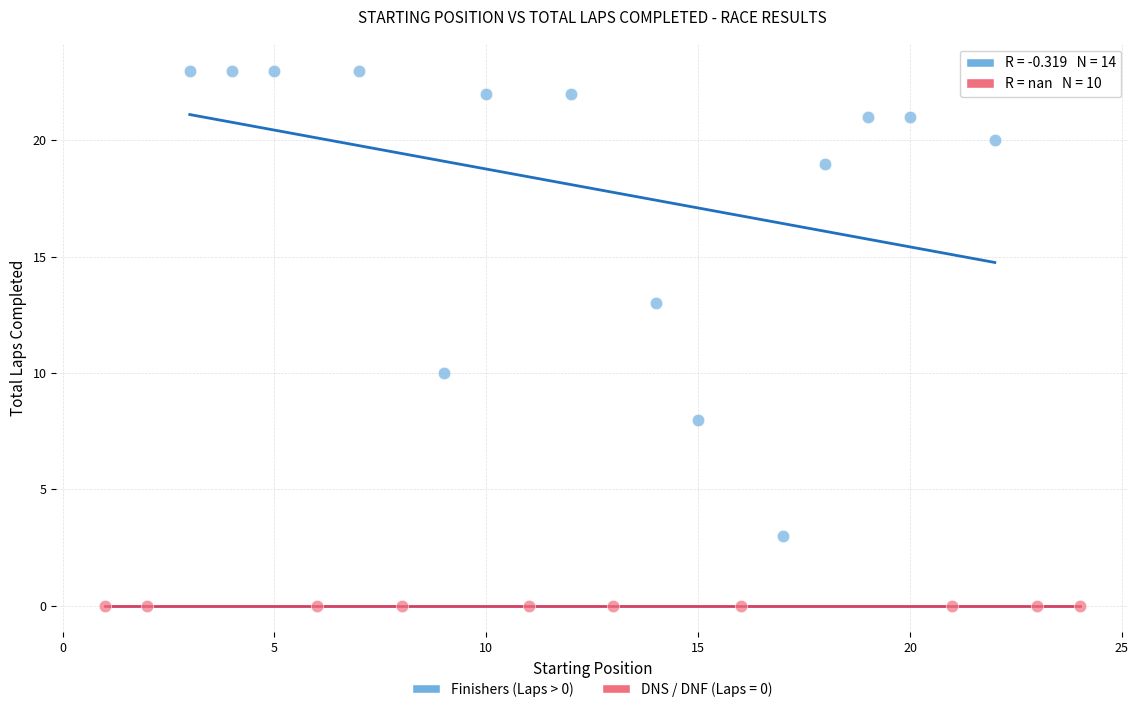

Which series contains the lowest Y value?

DNS / DNF (Laps = 0)